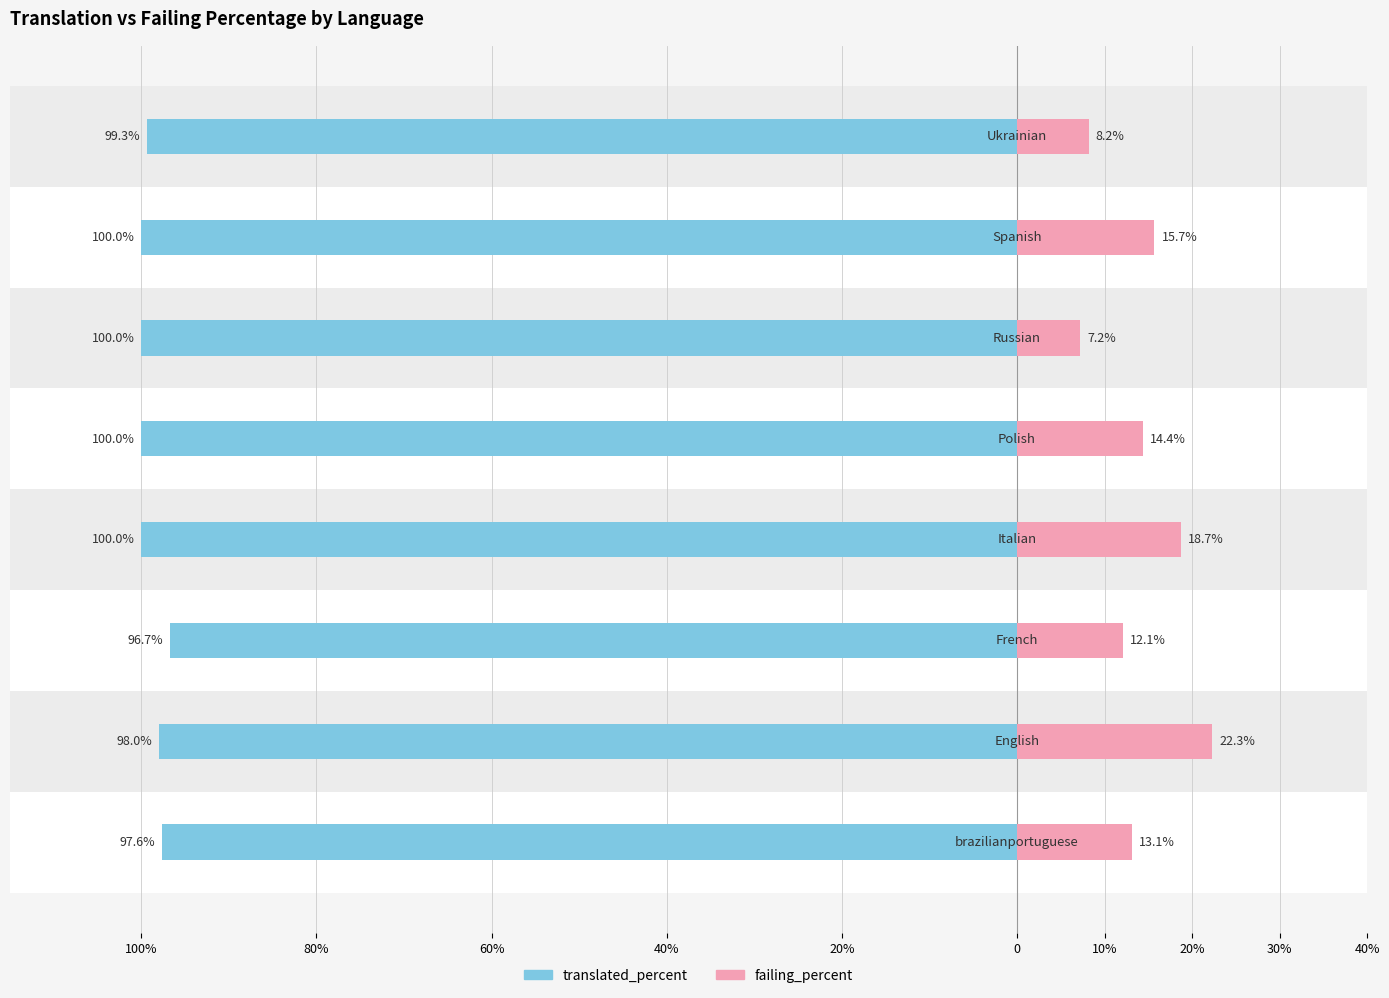

How many groups of bars are there?

8